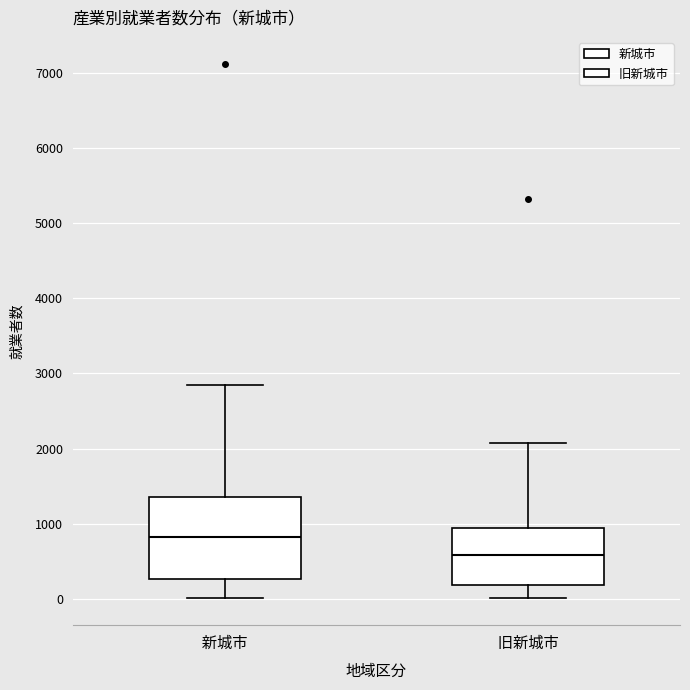

Which box is the tallest, from its lower edge to its upper edge?

新城市